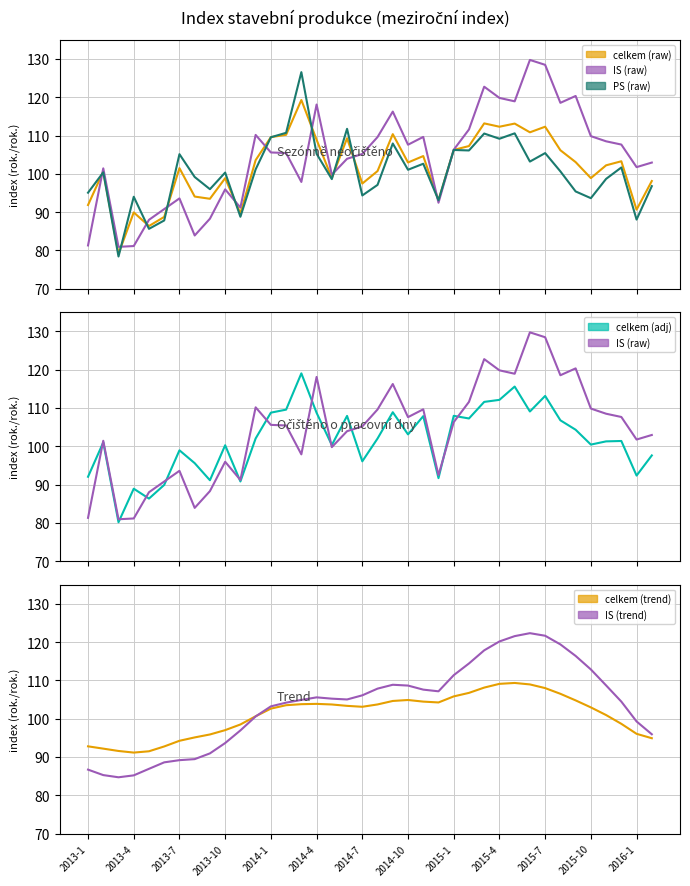

Between 2015-3 and 2014-10, which is larger?

2015-3